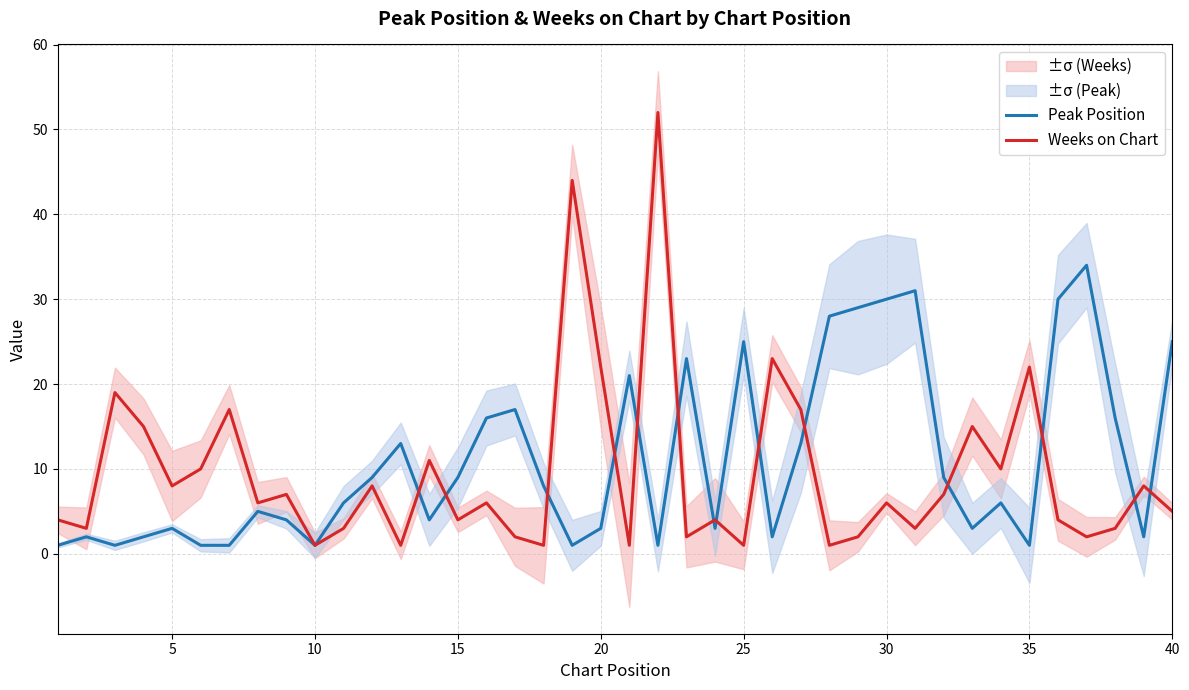

What is the value of the Peak Position point at the 24th from the left?

3